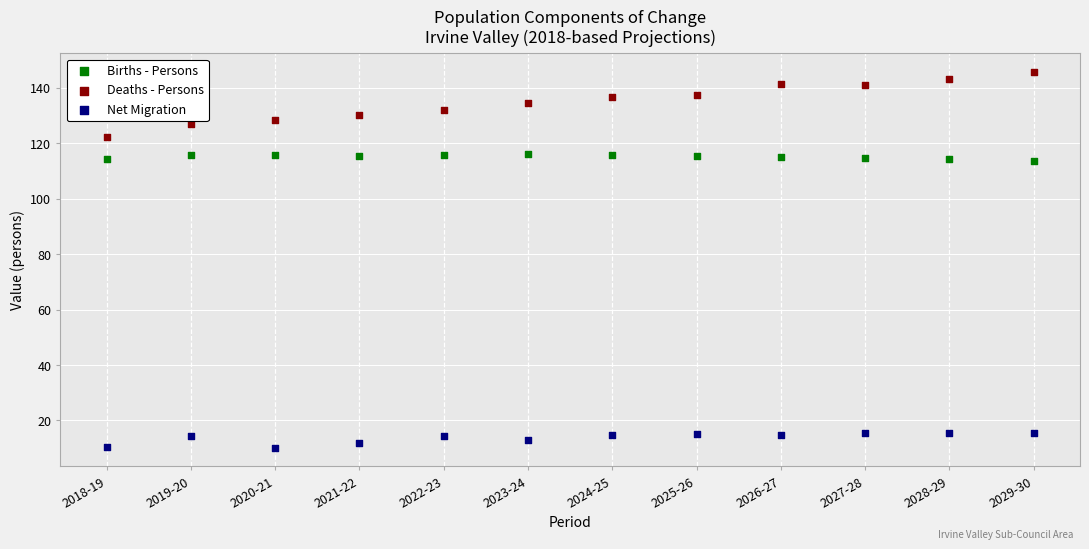

Which series contains the lowest Y value?

Net Migration